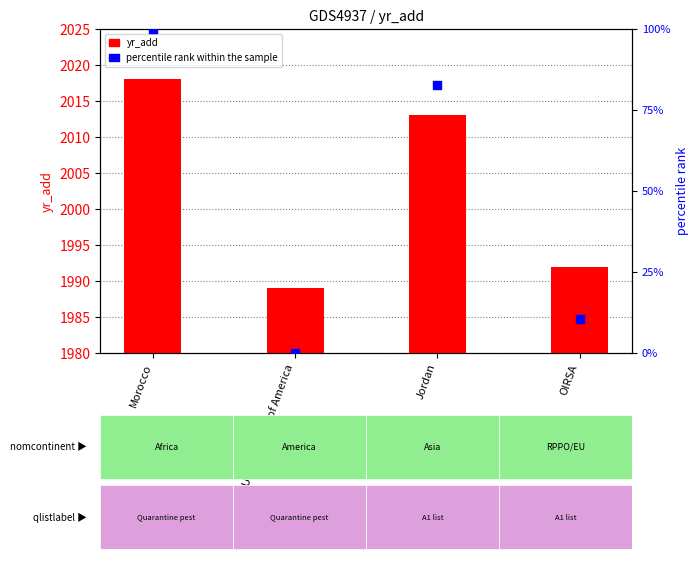

Is the value of yr_add at Jordan greater than the value of percentile rank within the sample at Jordan?

Yes